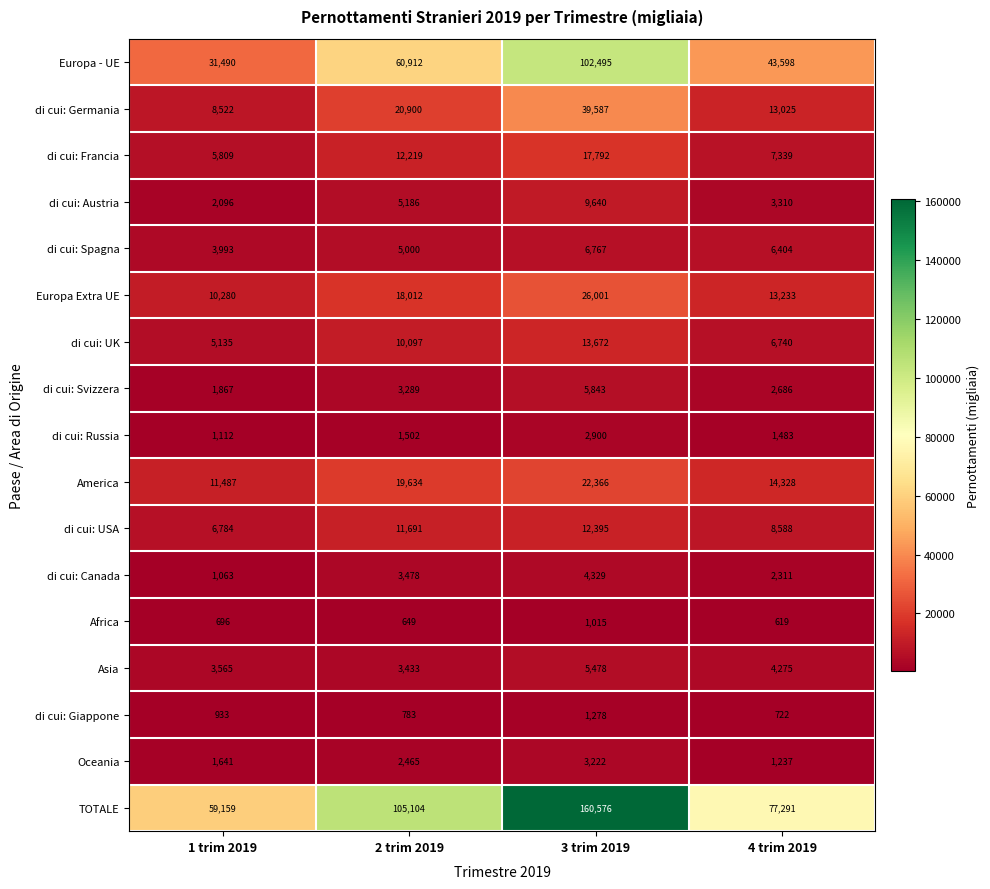

At which category does the chart reach its minimum across all series?

4 trim 2019